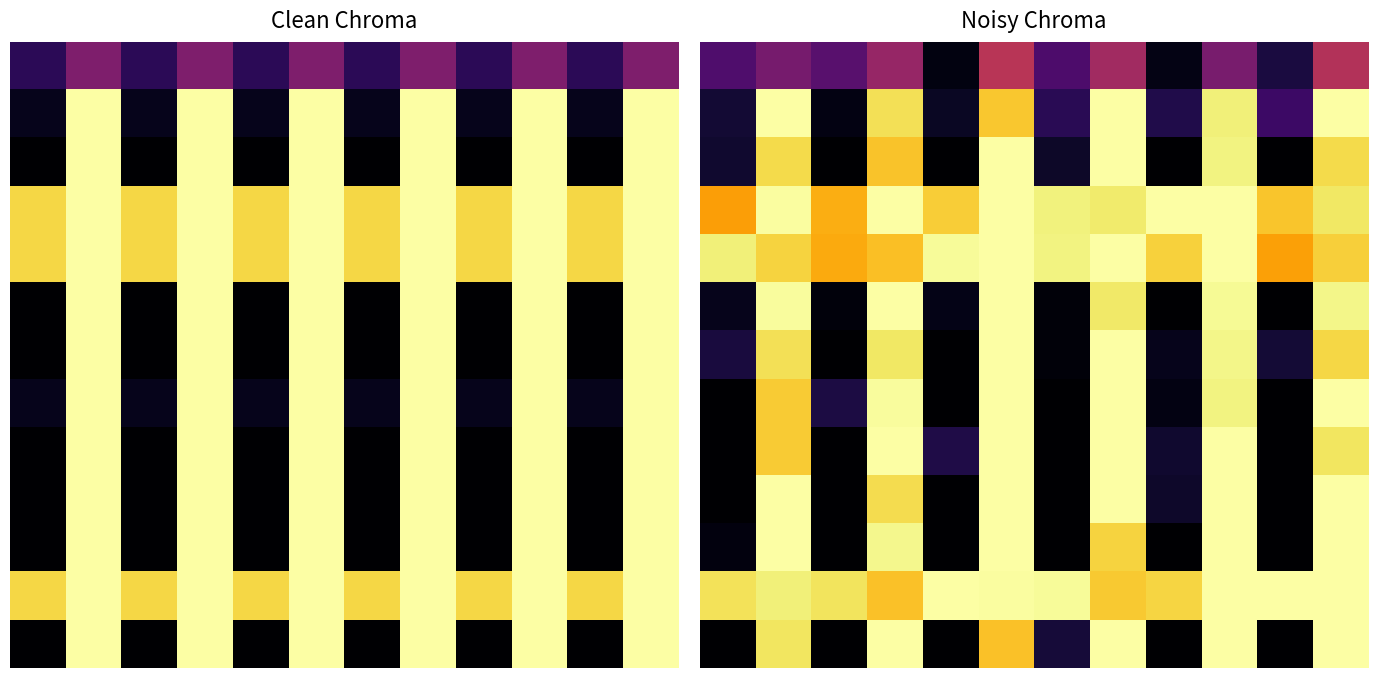

How many distinct data groups are displayed?

13